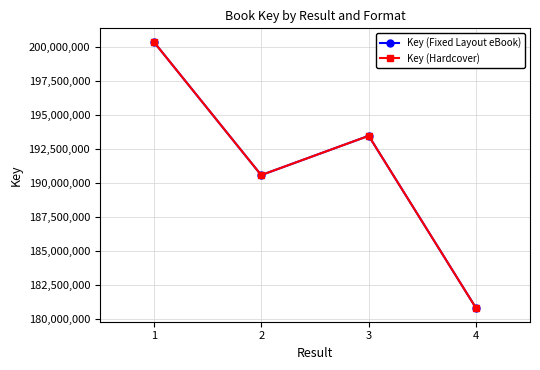

Is this an area chart (filled region under the line)?

No